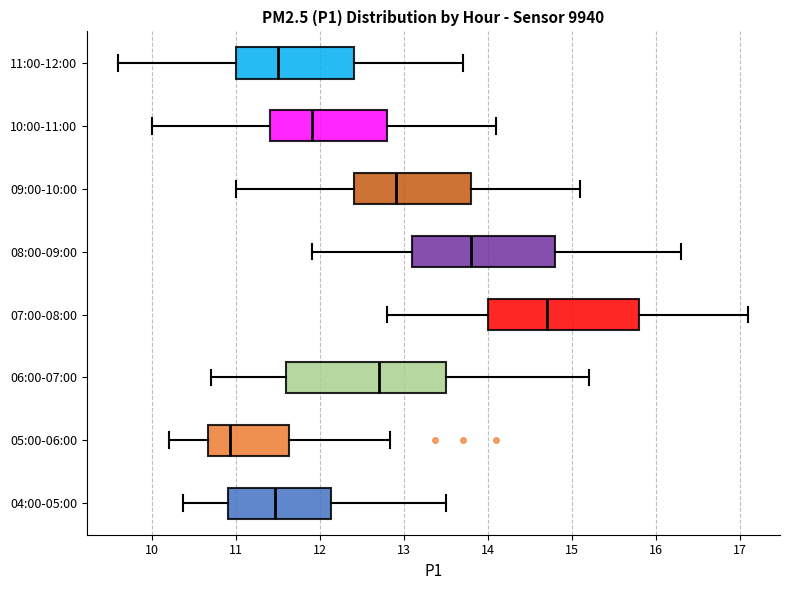

Where does the right whisker of the box for 08:00-09:00 end on the x-axis? The values are not printed on the chart, so give them approximately, as read against the axis.

16.3